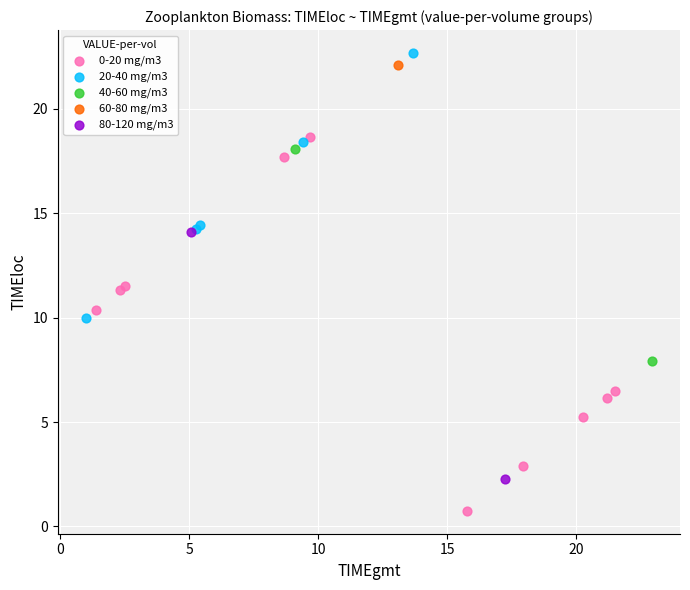

What are all the series names shown in the legend?

0-20 mg/m3, 20-40 mg/m3, 40-60 mg/m3, 60-80 mg/m3, 80-120 mg/m3